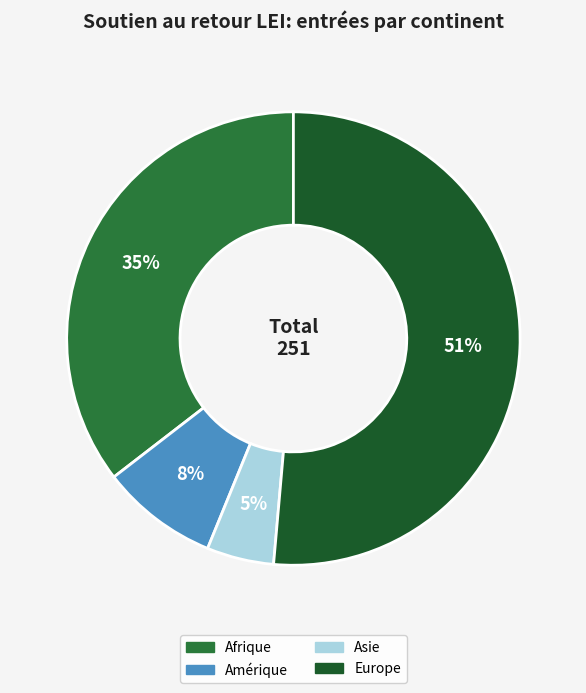

Rank the categories by value from highest to lowest.

Europe, Afrique, Amérique, Asie